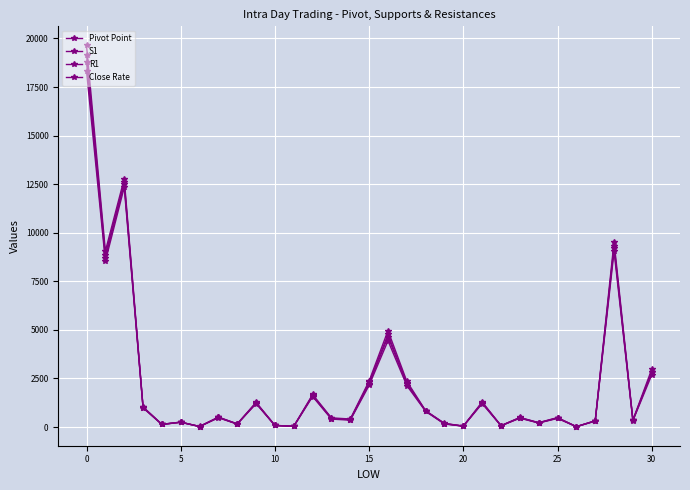

How many distinct data groups are displayed?

4